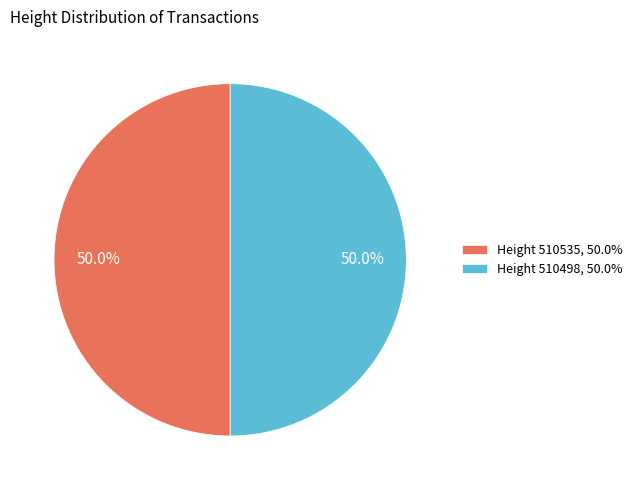

What percentage is NOT represented by Height 510498, 50.0%?

50.0%